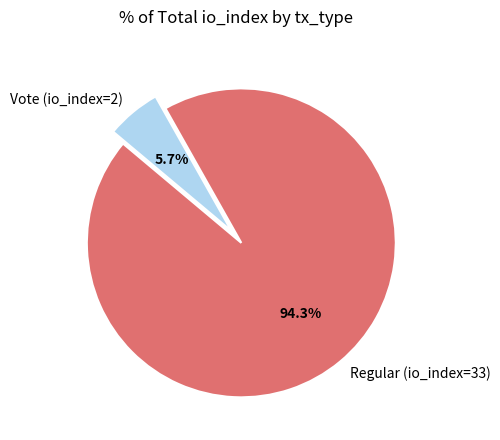

Is it true that Vote (io_index=2) is 1% of the pie?

False